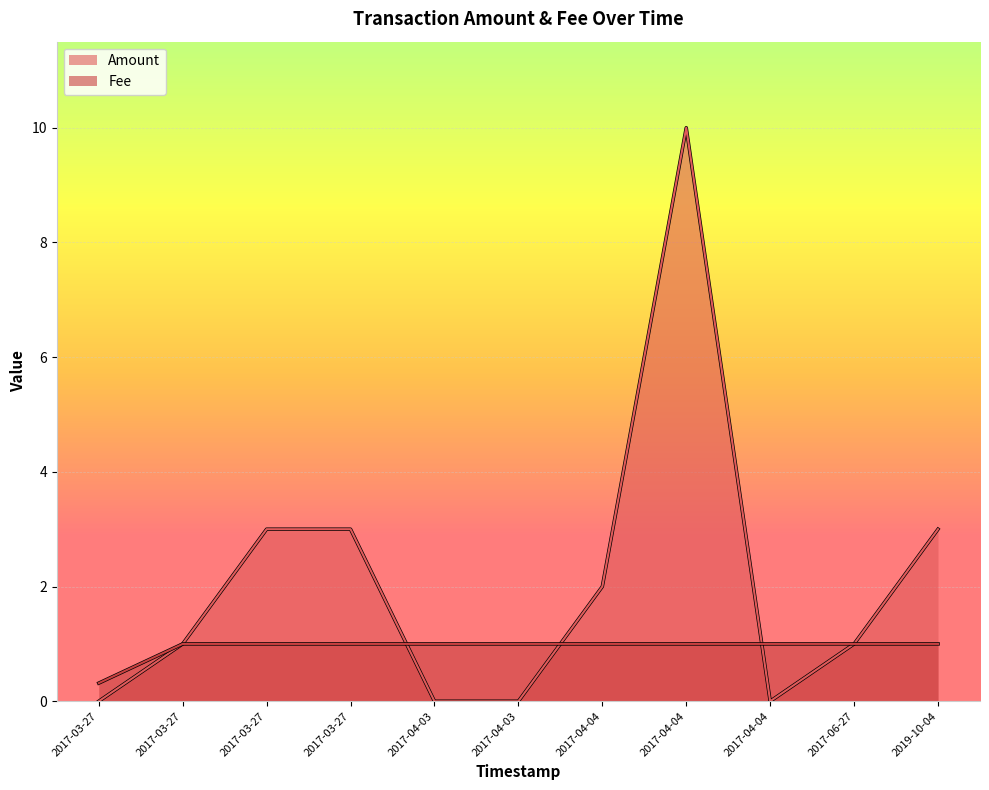

The value of Fee at 2017-04-04 is 0.6. True or false?

False